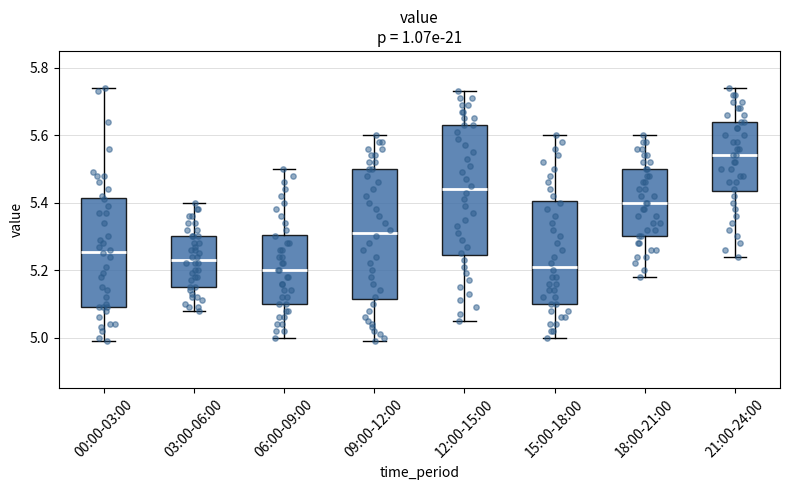

Reading left to right, transcribe this box plot: for each box, give where its median line is, the range the box spans, and where its two whiskers end, as read against the y-axis. The values are not printed on the chart, so give them approximately, as read against the axis.

00:00-03:00: median 5.26, box 5.10 to 5.42, whiskers 5.00 to 5.74
03:00-06:00: median 5.24, box 5.16 to 5.30, whiskers 5.08 to 5.40
06:00-09:00: median 5.20, box 5.10 to 5.30, whiskers 5.00 to 5.50
09:00-12:00: median 5.32, box 5.12 to 5.50, whiskers 5.00 to 5.60
12:00-15:00: median 5.44, box 5.24 to 5.64, whiskers 5.06 to 5.74
15:00-18:00: median 5.22, box 5.10 to 5.40, whiskers 5.00 to 5.60
18:00-21:00: median 5.40, box 5.30 to 5.50, whiskers 5.18 to 5.60
21:00-24:00: median 5.54, box 5.44 to 5.64, whiskers 5.24 to 5.74